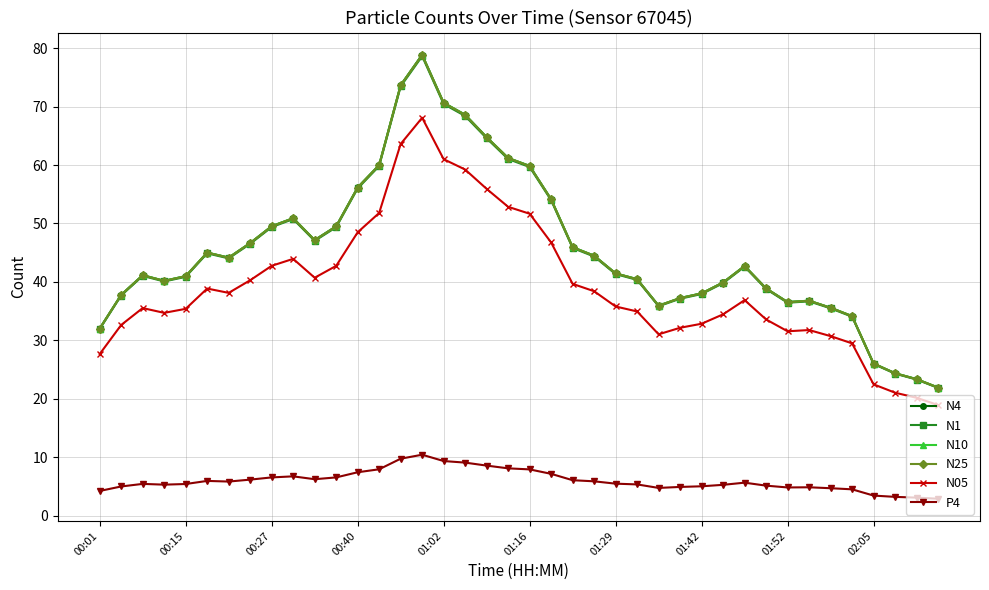

What is the greatest value displayed?

78.9